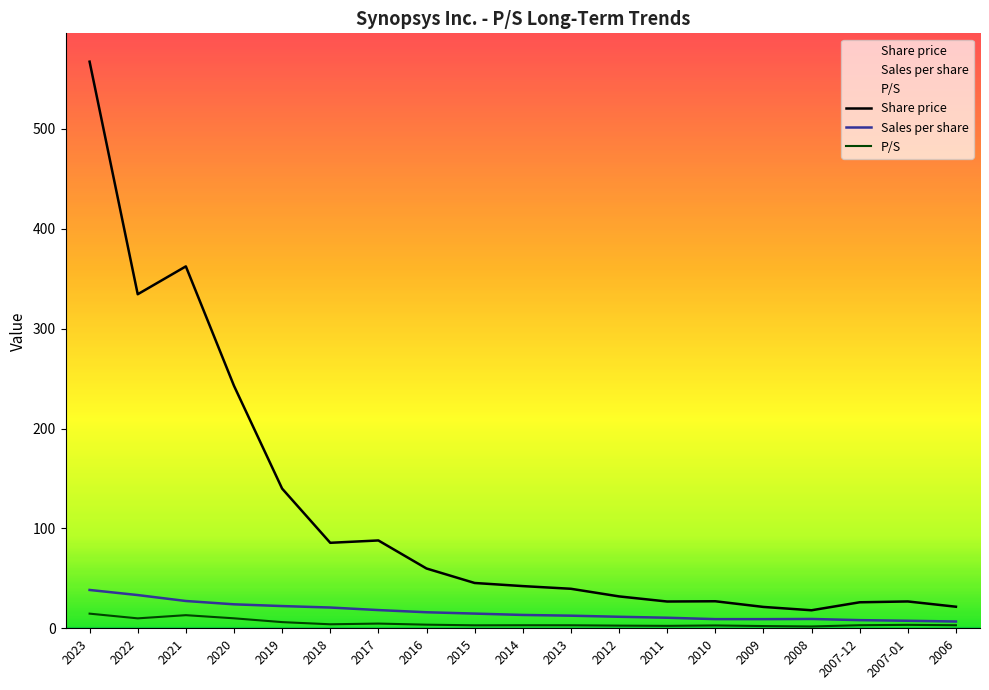

Which series changed the most between 2019 and 2008?

Share price